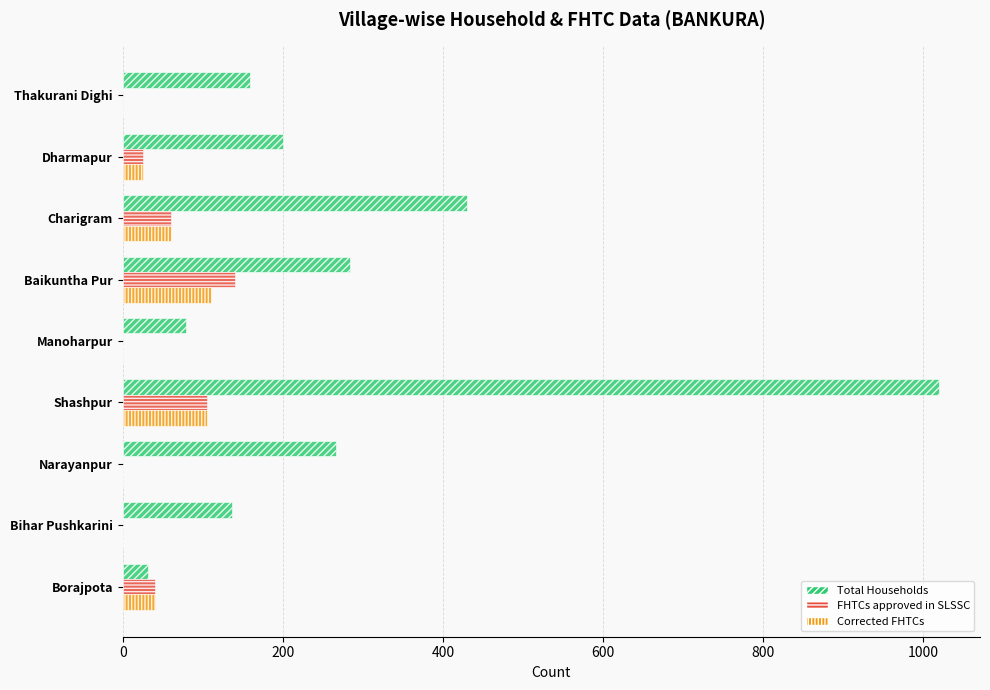

What is the sum of all Corrected FHTCs values?

340